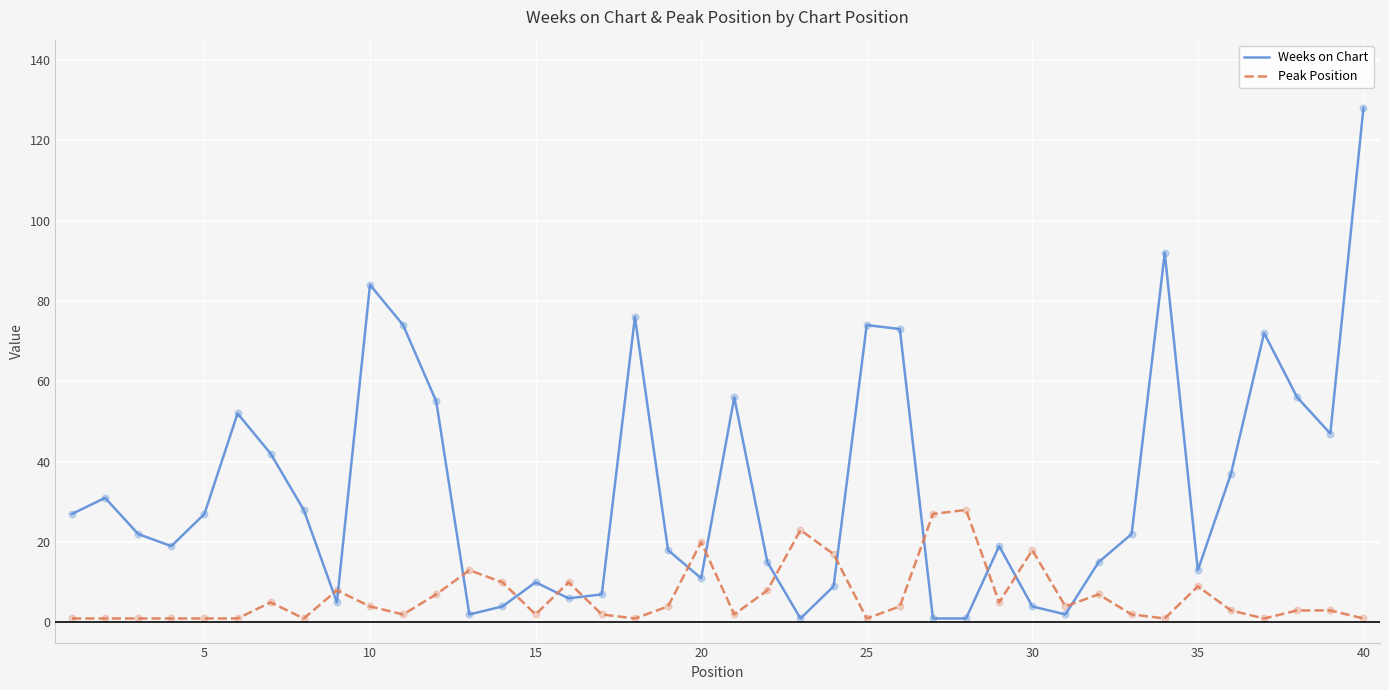

At how many categories does at least one series exceed 59?

8